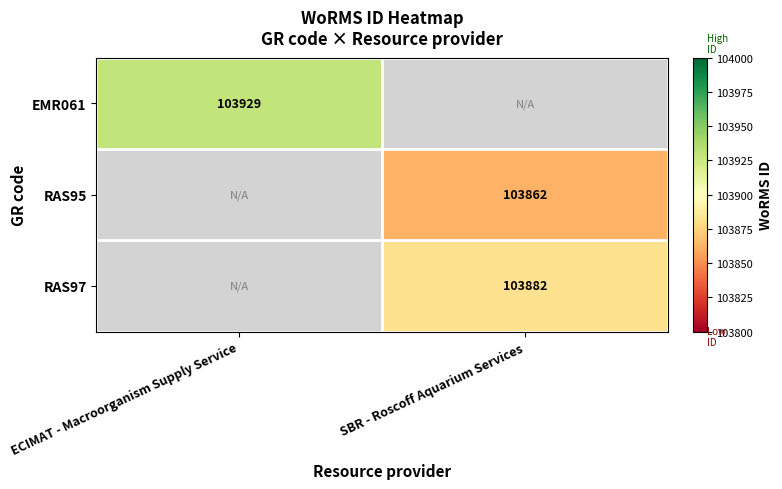

The value of RAS95 at SBR - Roscoff Aquarium Services is 103862. True or false?

True